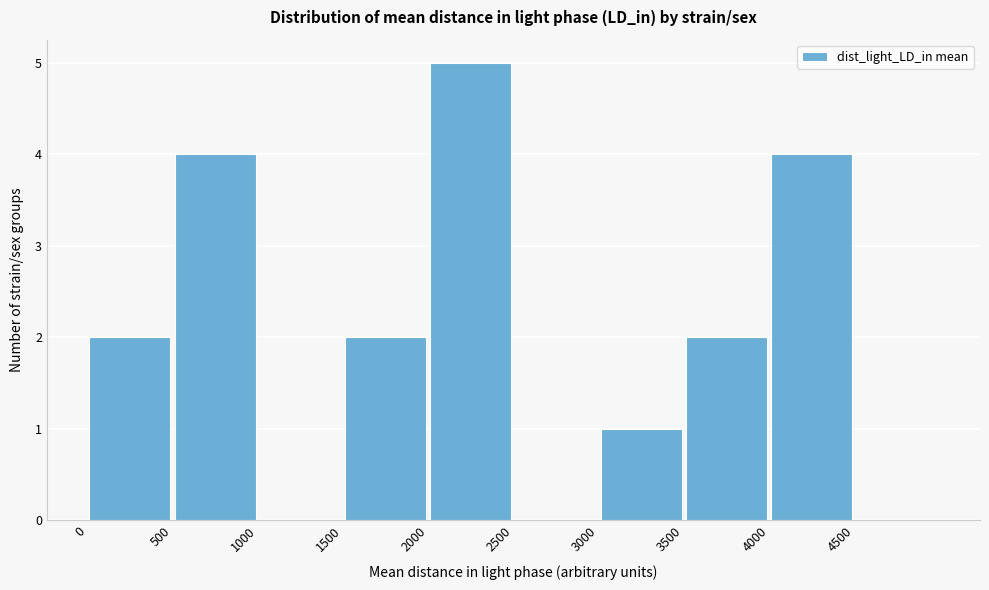

Reading left to right, transcribe this chart: for each bar, give the range it covers on the x-axis and its height. The values are not printed on the chart, so give them approximately, as read against the axis.

0 to 500: 2
500 to 1000: 4
1000 to 1500: 0
1500 to 2000: 2
2000 to 2500: 5
2500 to 3000: 0
3000 to 3500: 1
3500 to 4000: 2
4000 to 4500: 4
4500 to 5000: 0